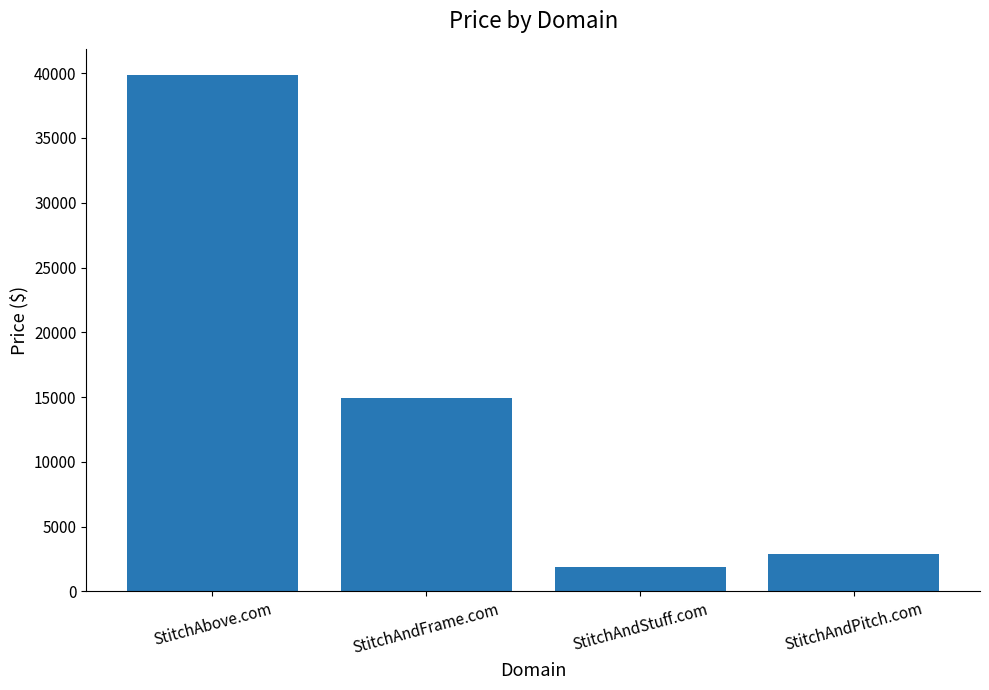

Reading left to right, extract all data points from this chart.

StitchAbove.com=39888	StitchAndFrame.com=14888	StitchAndStuff.com=1888	StitchAndPitch.com=2888